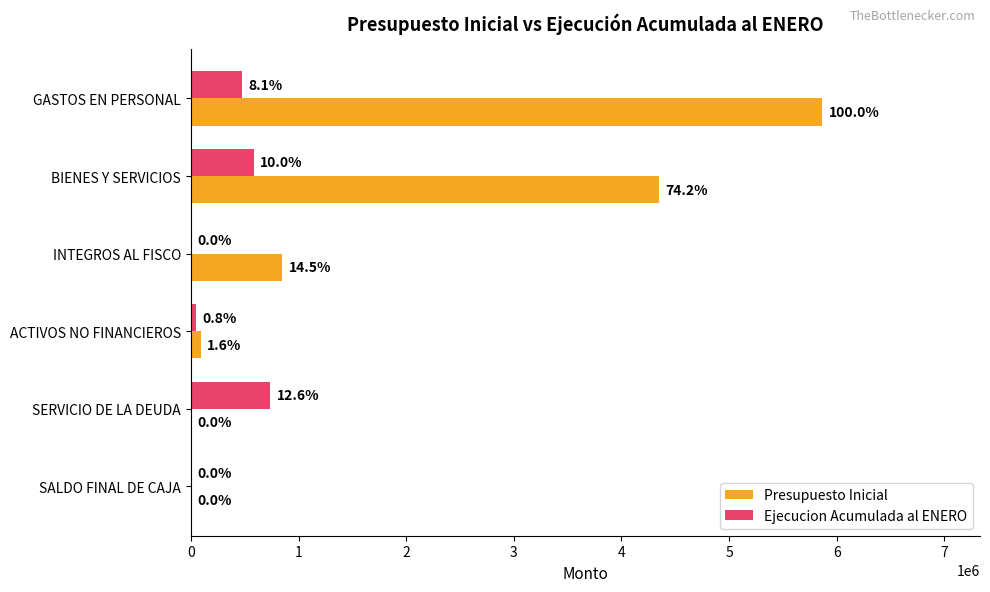

What are all the series names shown in the legend?

Presupuesto Inicial, Ejecucion Acumulada al ENERO